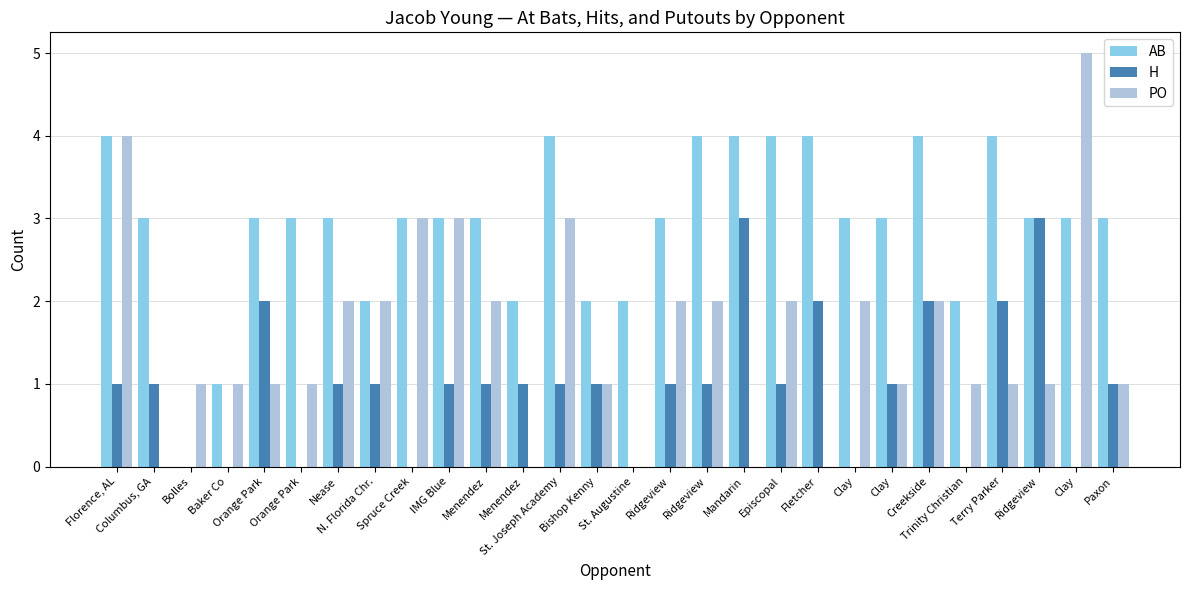

How many groups of bars are there?

28